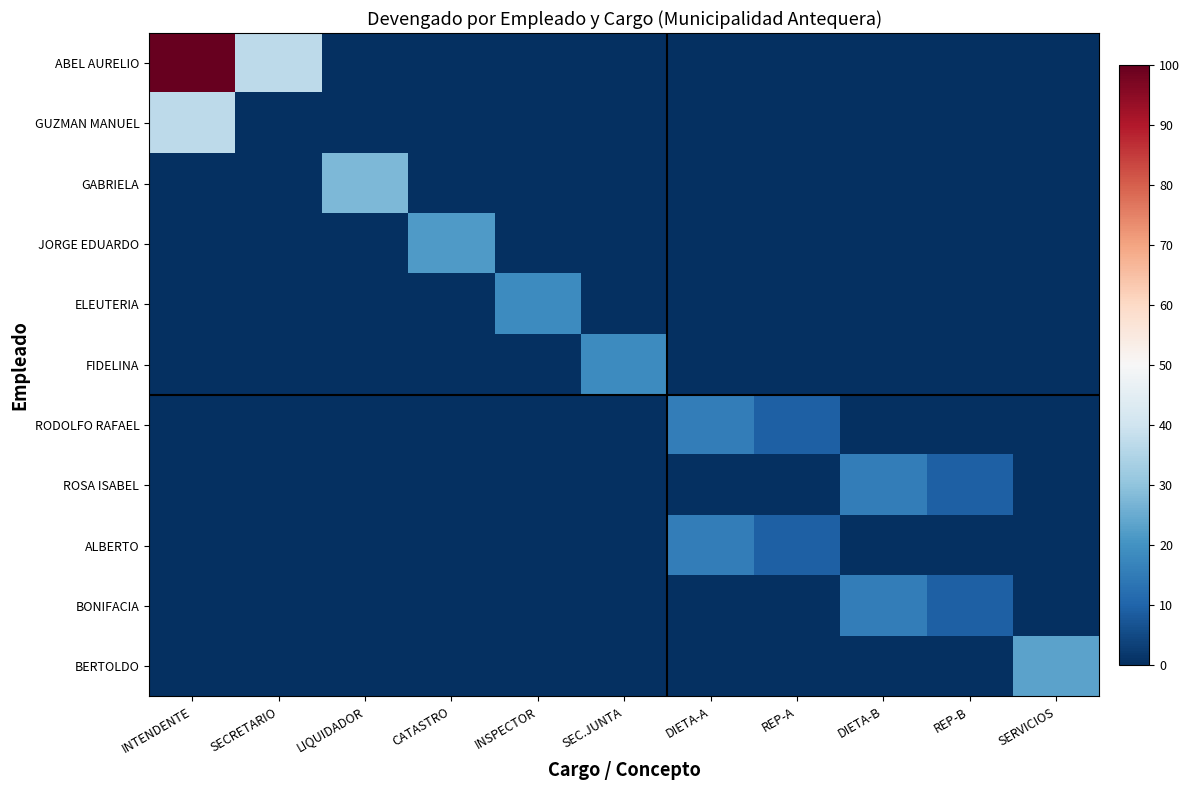

What is the difference between the second highest and minimum values in the ROSA ISABEL series?

9.2